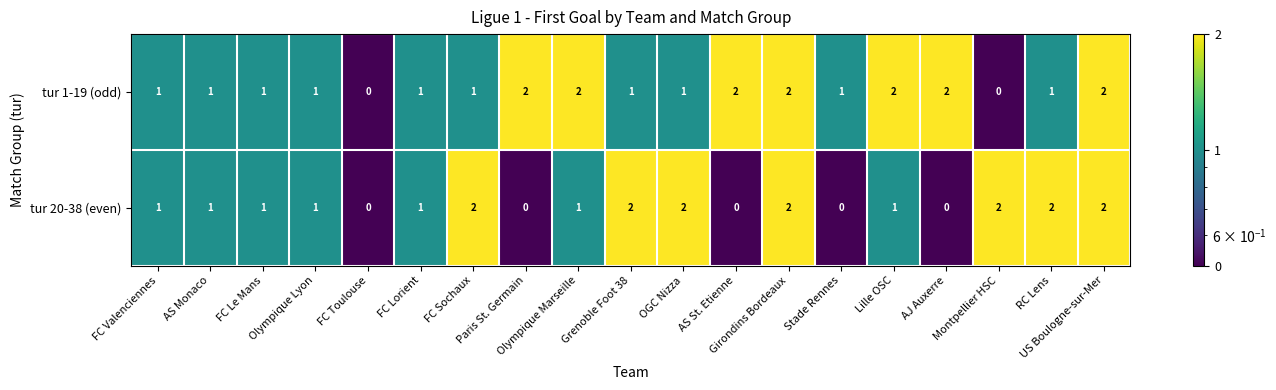

List the series in order of their overall mean, lowest first.

tur 20-38 (even), tur 1-19 (odd)